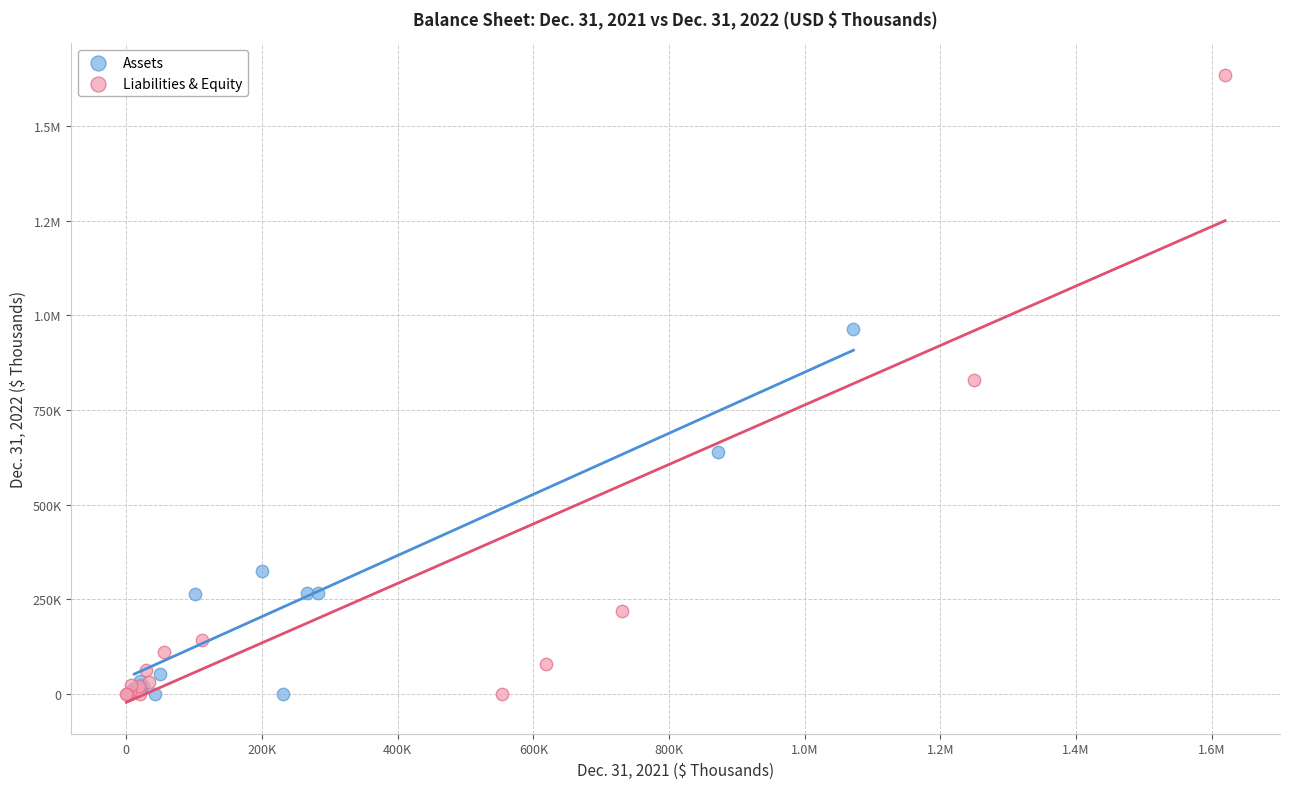

What are all the series names shown in the legend?

Assets, Liabilities & Equity